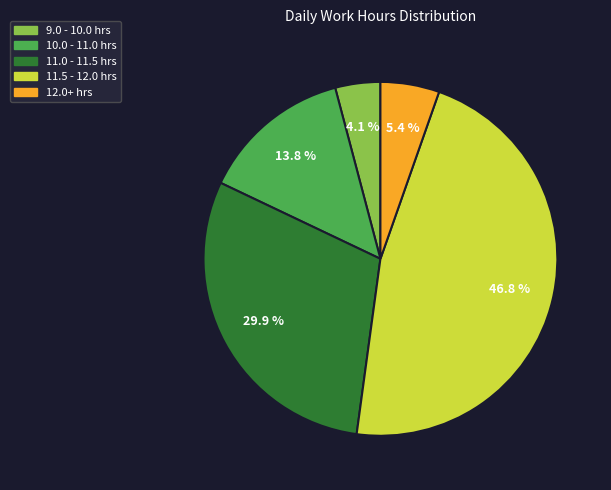

To the nearest percent, what is the average slice percentage?

20%